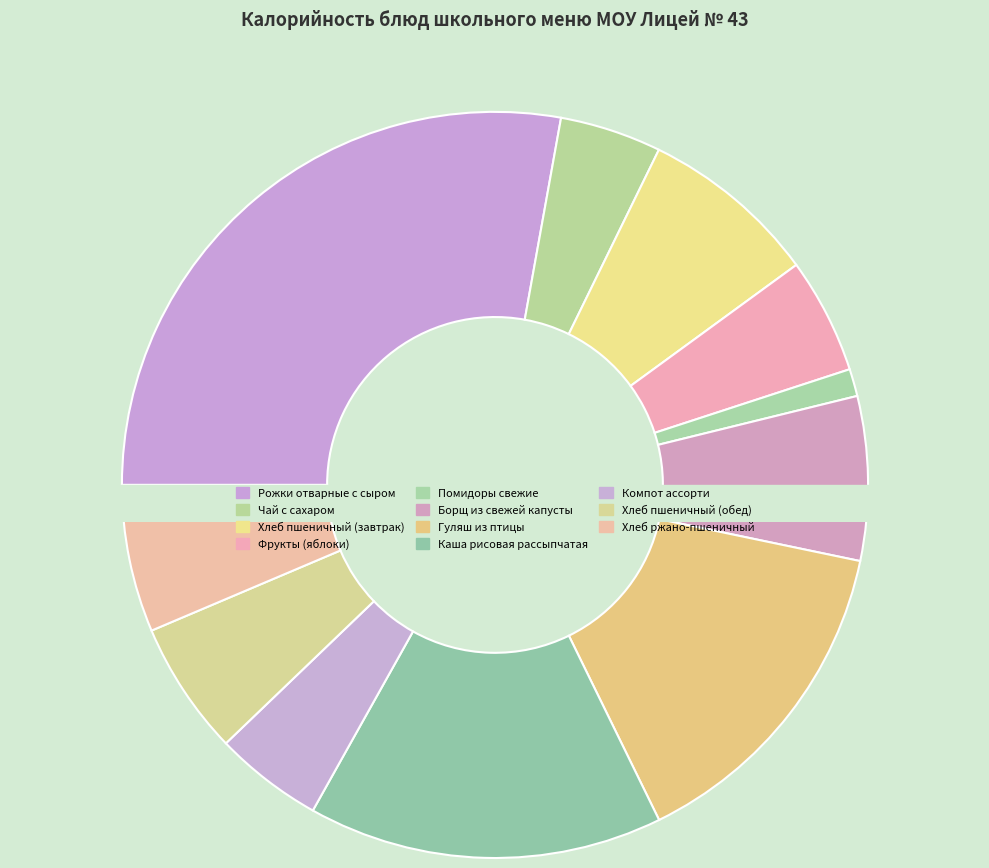

To the nearest percent, what is the combined percentage of Хлеб пшеничный (обед) and Борщ из свежей капусты?

13%